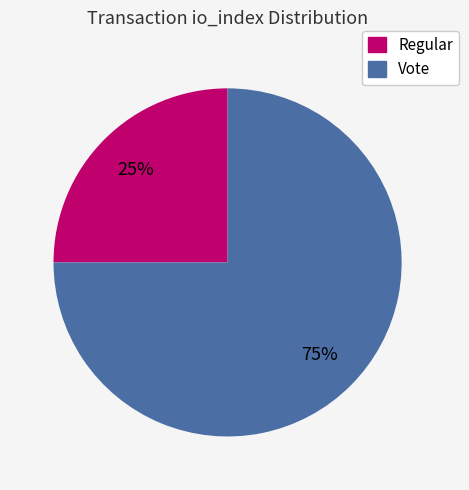

Do Regular and Vote together represent more than half of the pie?

Yes